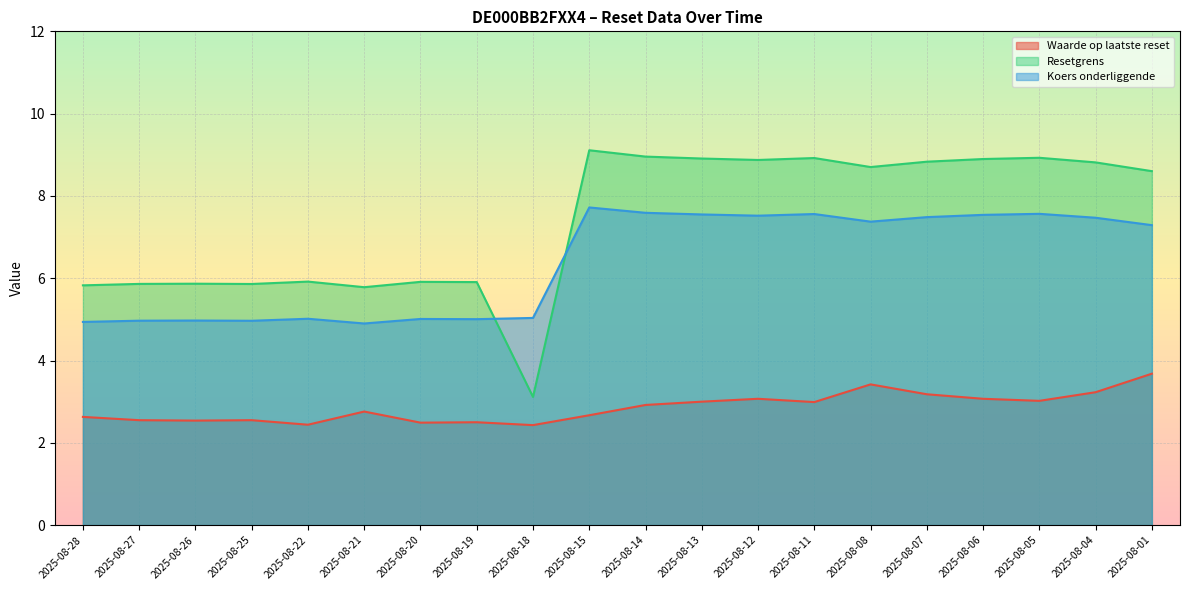

True or false: Resetgrens has a value of 5.9 at 2025-08-20.

True